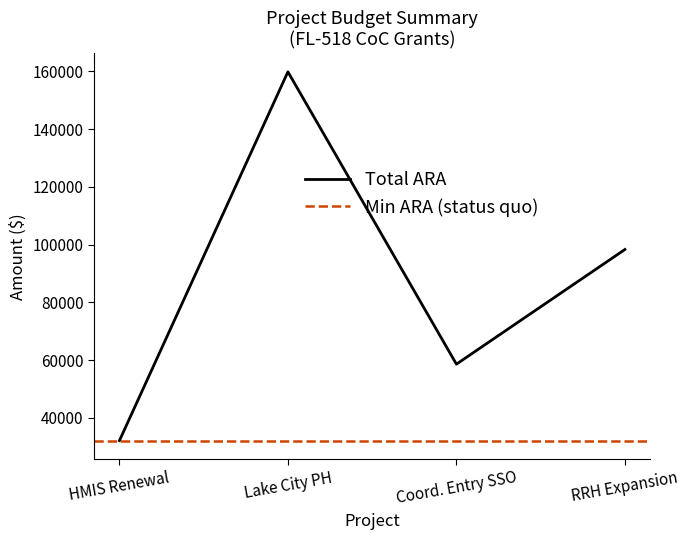

How many interior local valleys does the Total ARA series have?

1